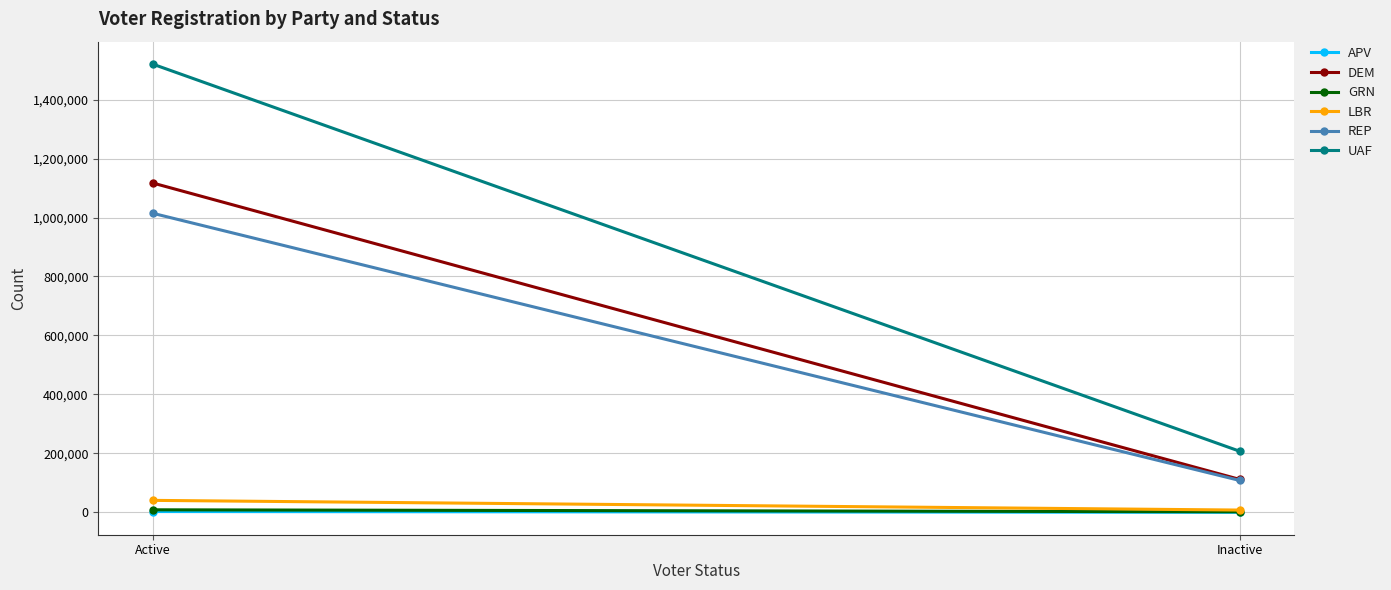

Read the GRN value at Inactive.

1892